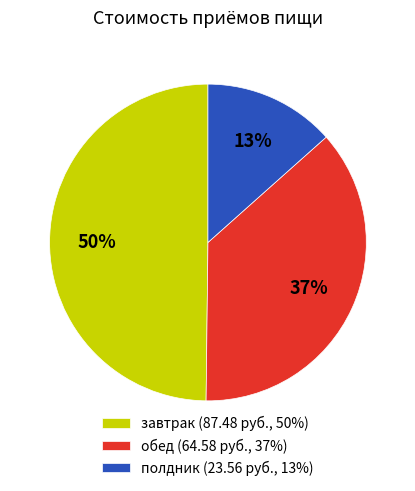

Is it true that завтрак is 61% of the pie?

False